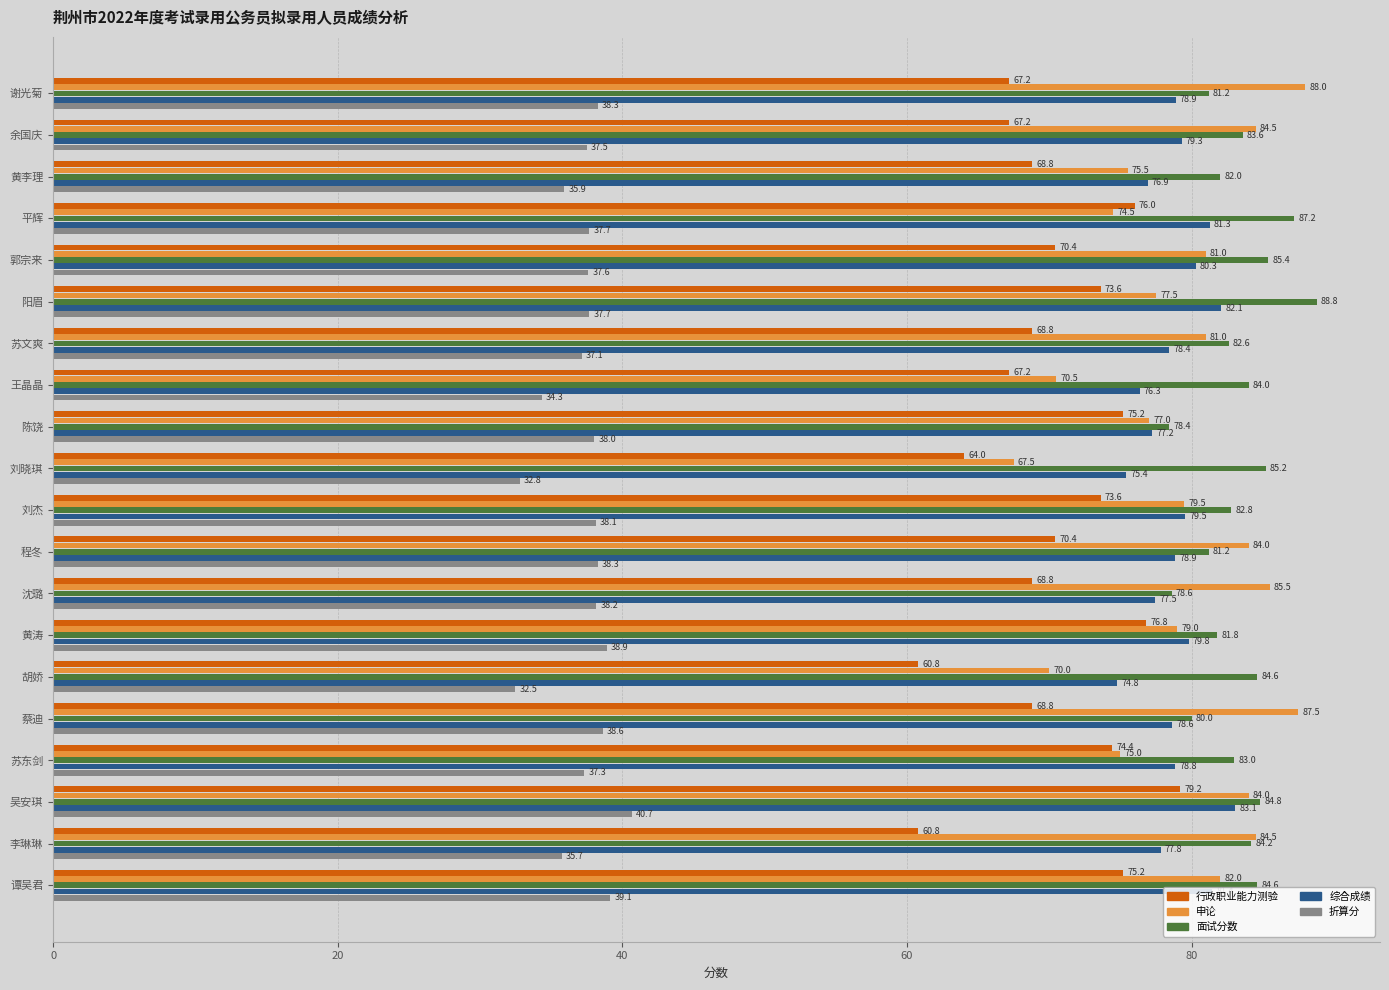

List the series in order of their peak value, highest first.

面试分数, 申论, 综合成绩, 行政职业能力测验, 折算分